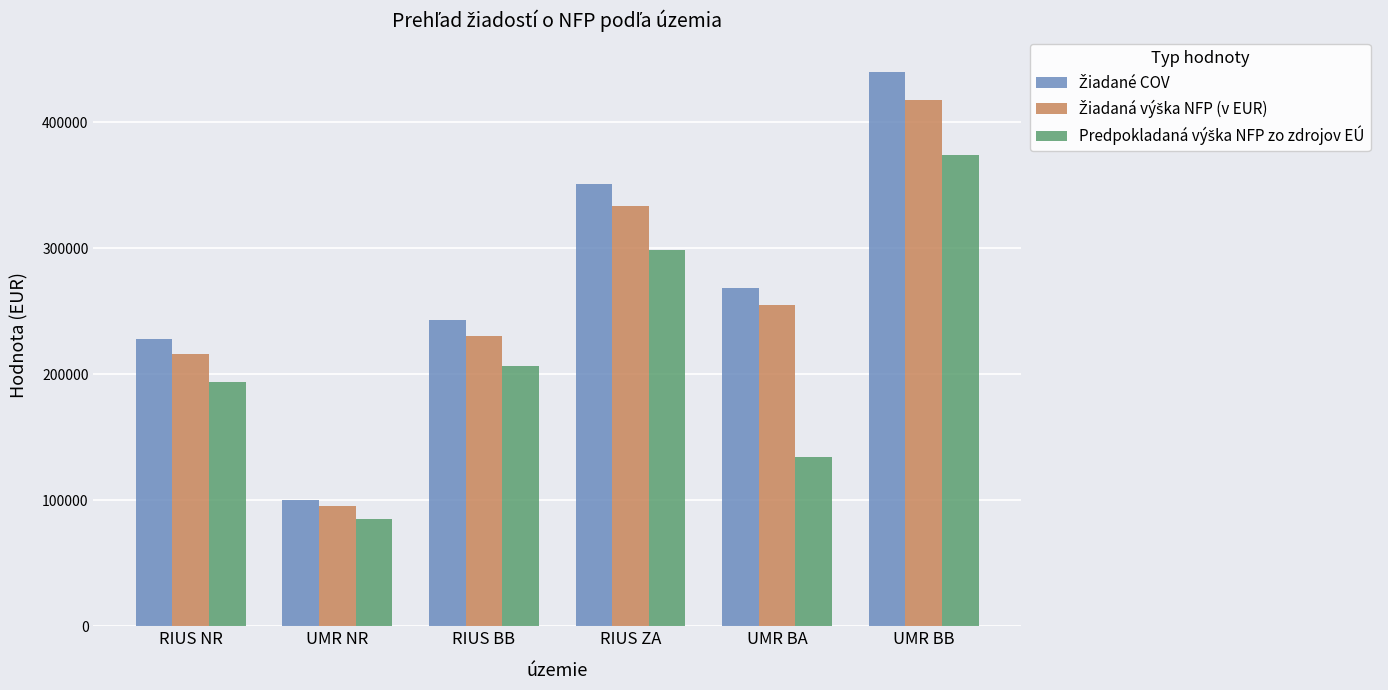

What is the label of the 2nd bar from the right?

UMR BA